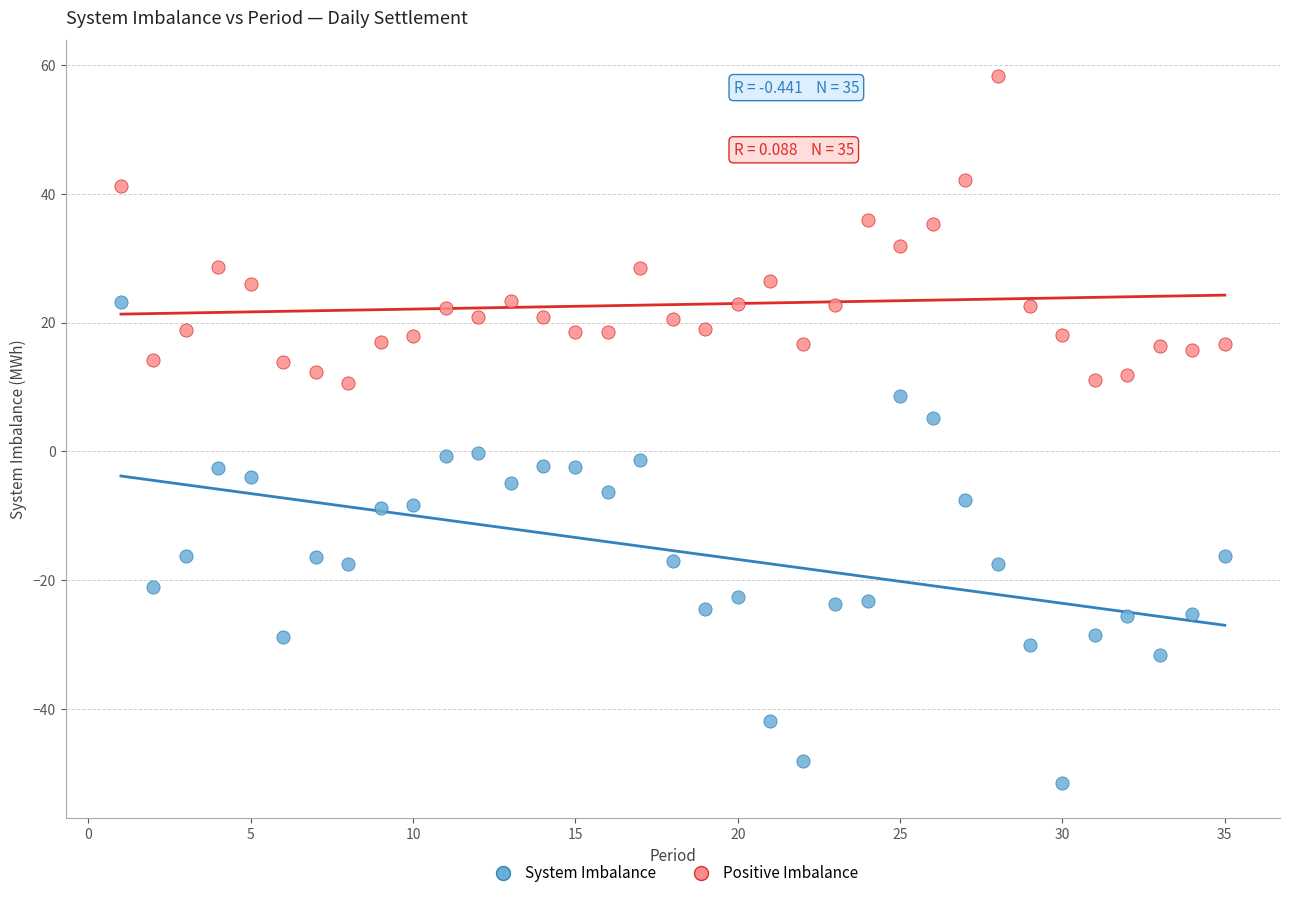

Which series has the largest Y range (max minus min)?

System Imbalance